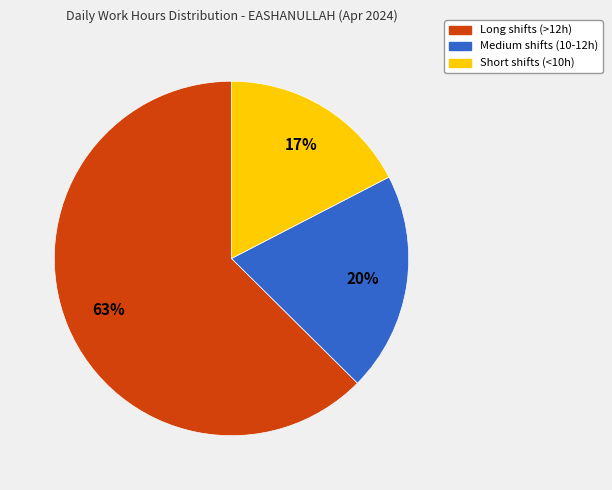

What is the smallest slice in the pie chart?

Short shifts (<10h)